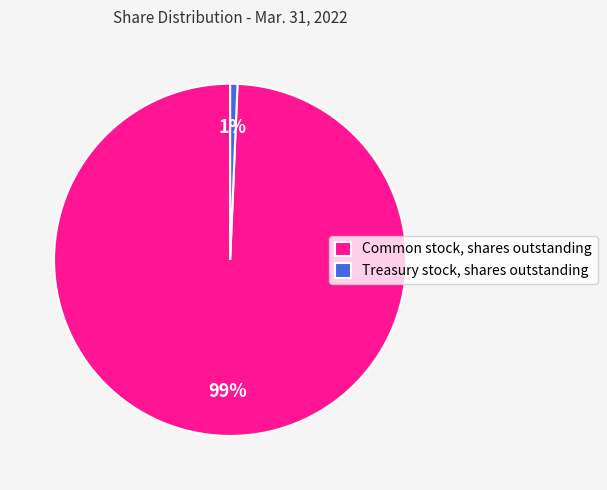

How many slices are in this pie chart?

2